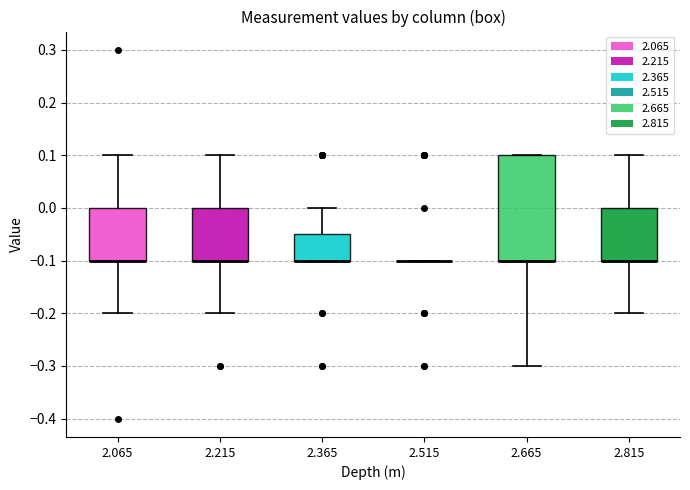

Reading left to right, transcribe this box plot: for each box, give where its median line is, the range the box spans, and where its two whiskers end, as read against the y-axis. The values are not printed on the chart, so give them approximately, as read against the axis.

2.065: median -0.10 (drawn on the box's lower edge), box -0.10 to 0.00, whiskers -0.20 to 0.10
2.215: median -0.10 (drawn on the box's lower edge), box -0.10 to 0.00, whiskers -0.20 to 0.10
2.365: median -0.10 (drawn on the box's lower edge), box -0.10 to -0.05, whiskers -0.10 to 0.00
2.515: box collapsed to a line at -0.10, whiskers -0.10 to -0.10
2.665: median -0.10 (drawn on the box's lower edge), box -0.10 to 0.10, whiskers -0.30 to 0.10
2.815: median -0.10 (drawn on the box's lower edge), box -0.10 to 0.00, whiskers -0.20 to 0.10